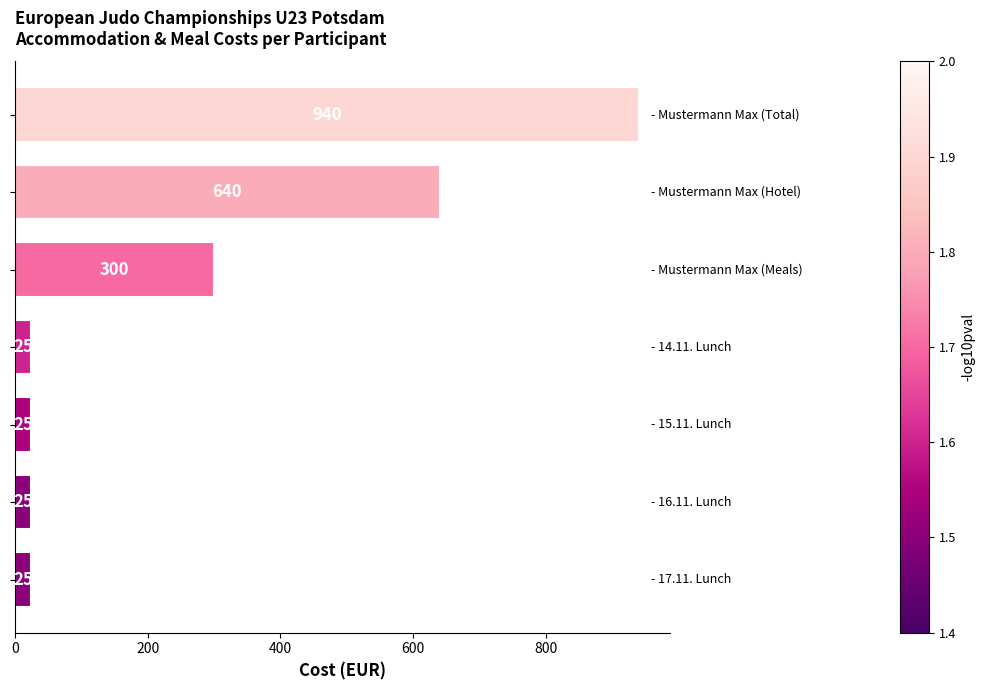

What is the maximum value shown in the chart?

940